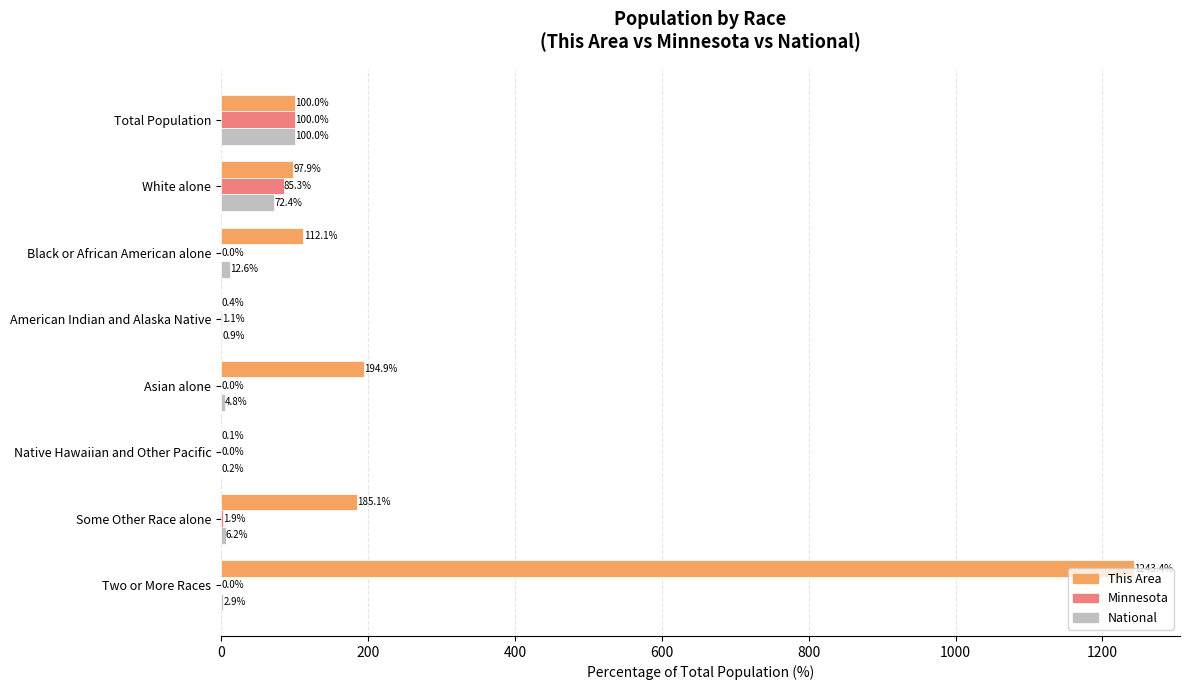

What is the sum of all National values?

200.0